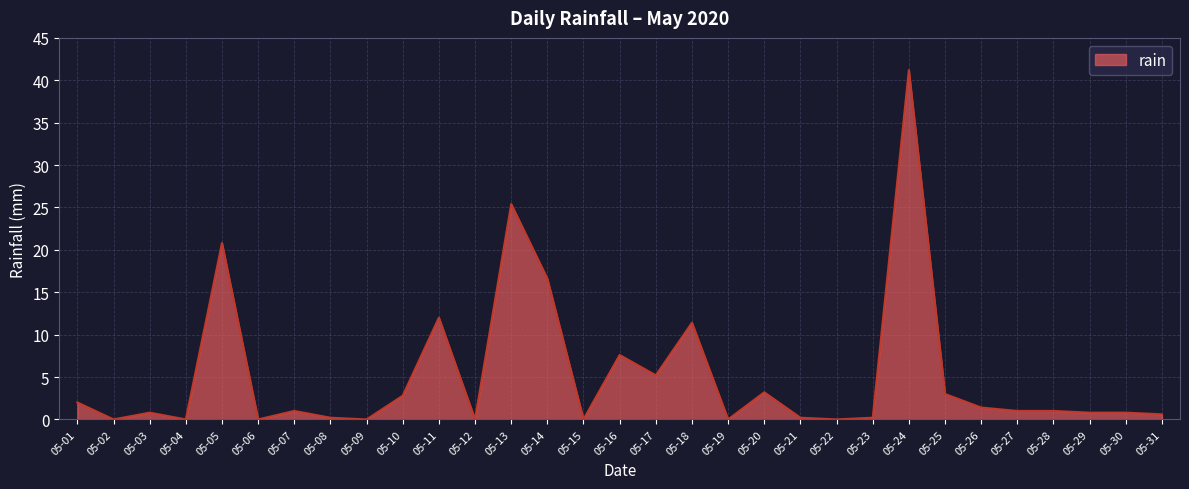

True or false: the data shows 4.9 at 05-05.

False